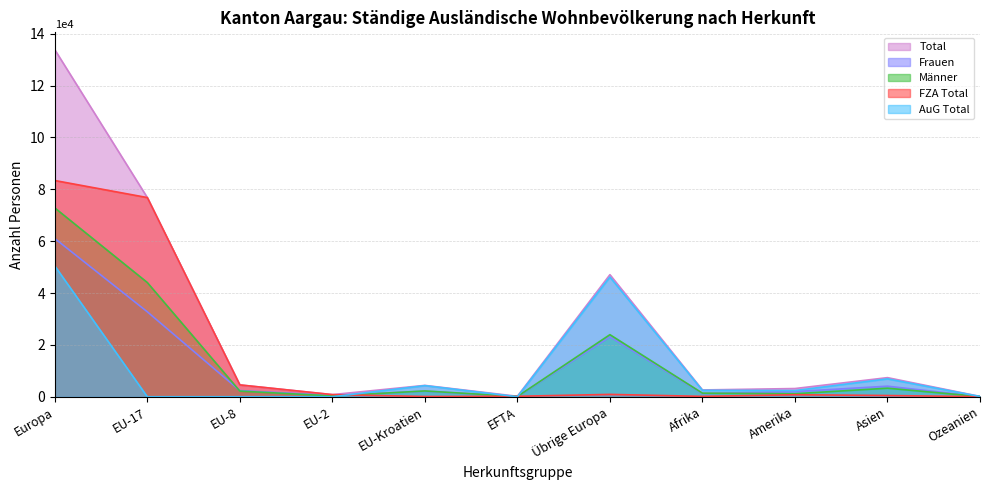

List the labels in order of Männer value, largest first.

Europa, EU-17, Übrige Europa, Asien, EU-Kroatien, EU-8, Afrika, Amerika, EU-2, EFTA, Ozeanien